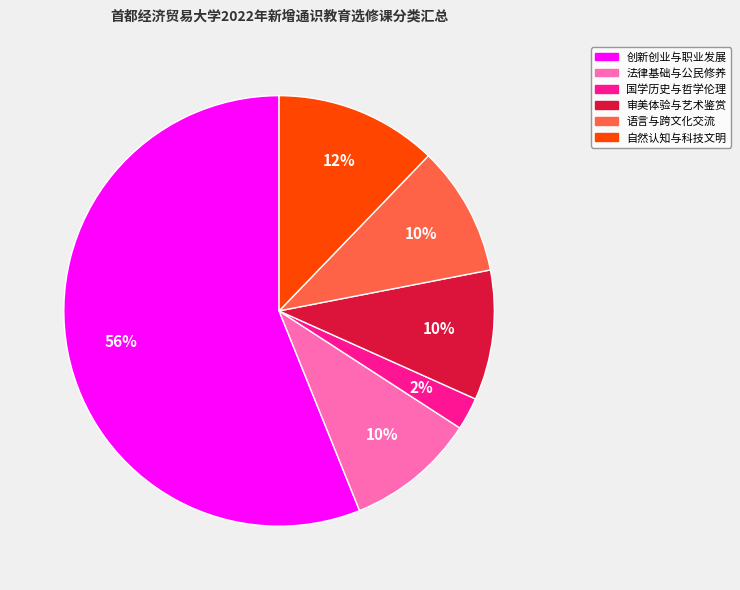

Between 创新创业与职业发展 and 语言与跨文化交流, which is larger?

创新创业与职业发展